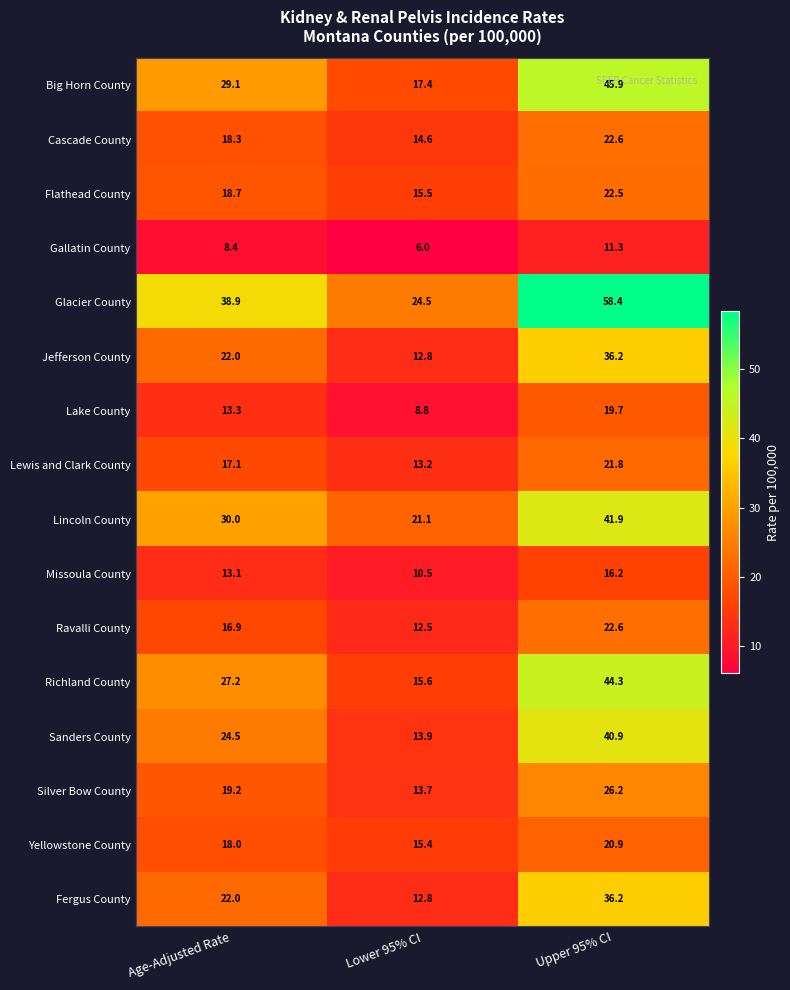

What is the minimum value shown in the chart?

6.0